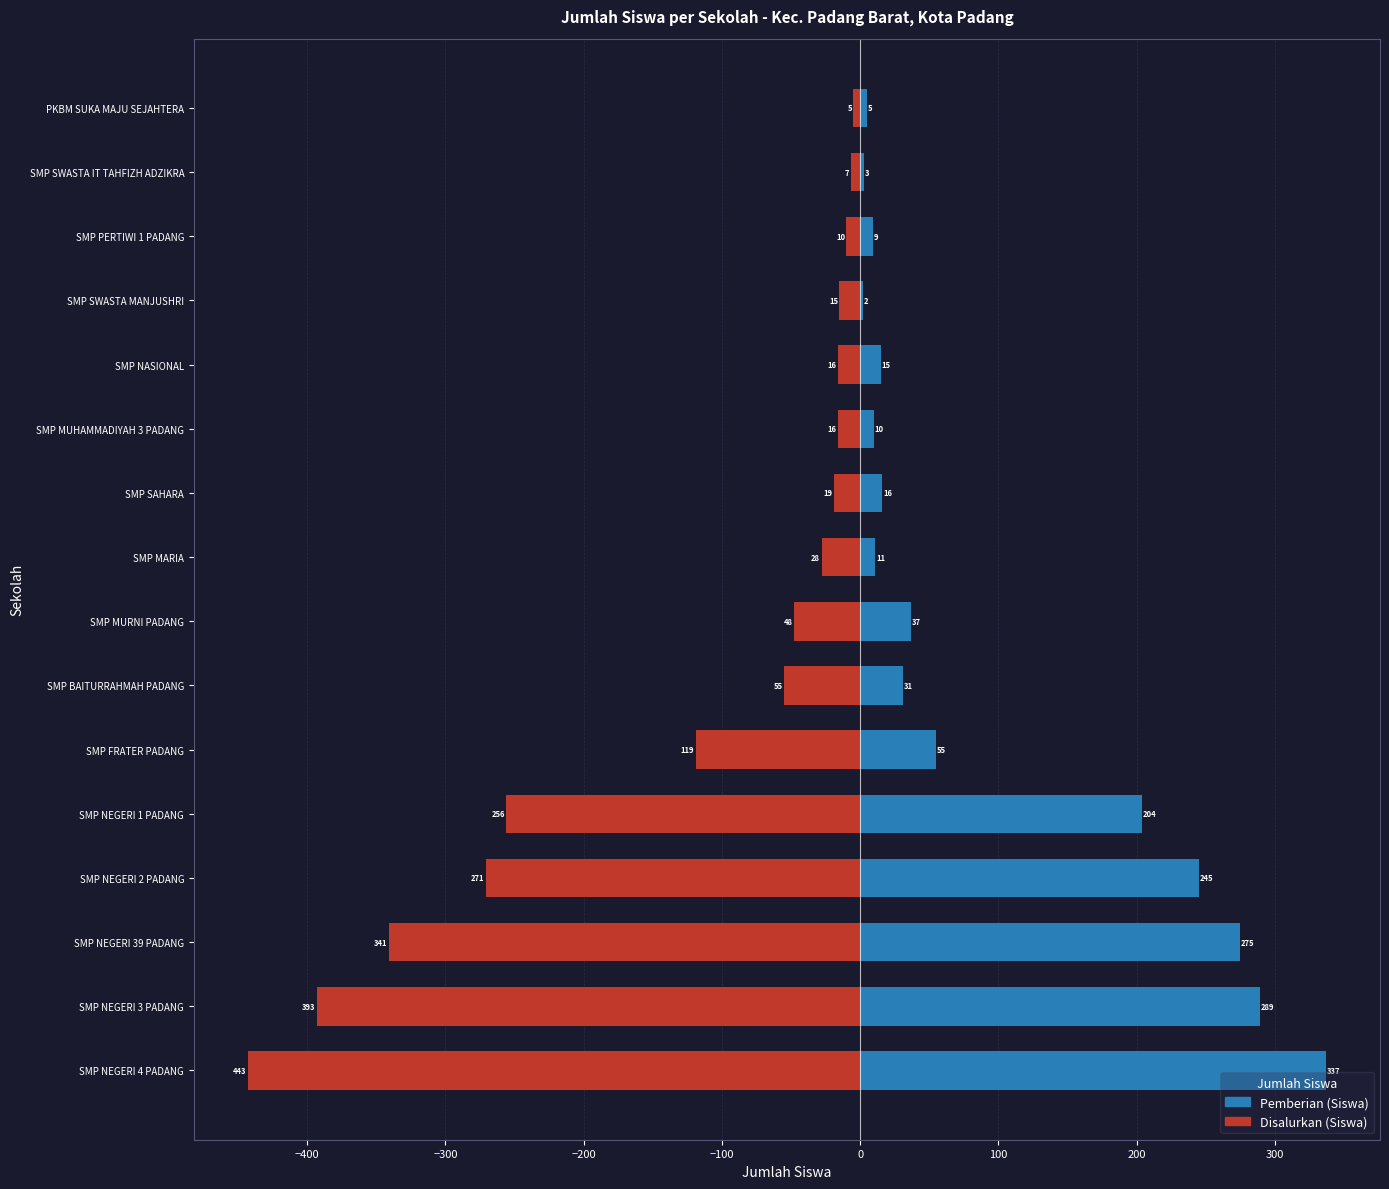

What is the difference between the highest and lowest values at SMP MUHAMMADIYAH 3 PADANG?

26